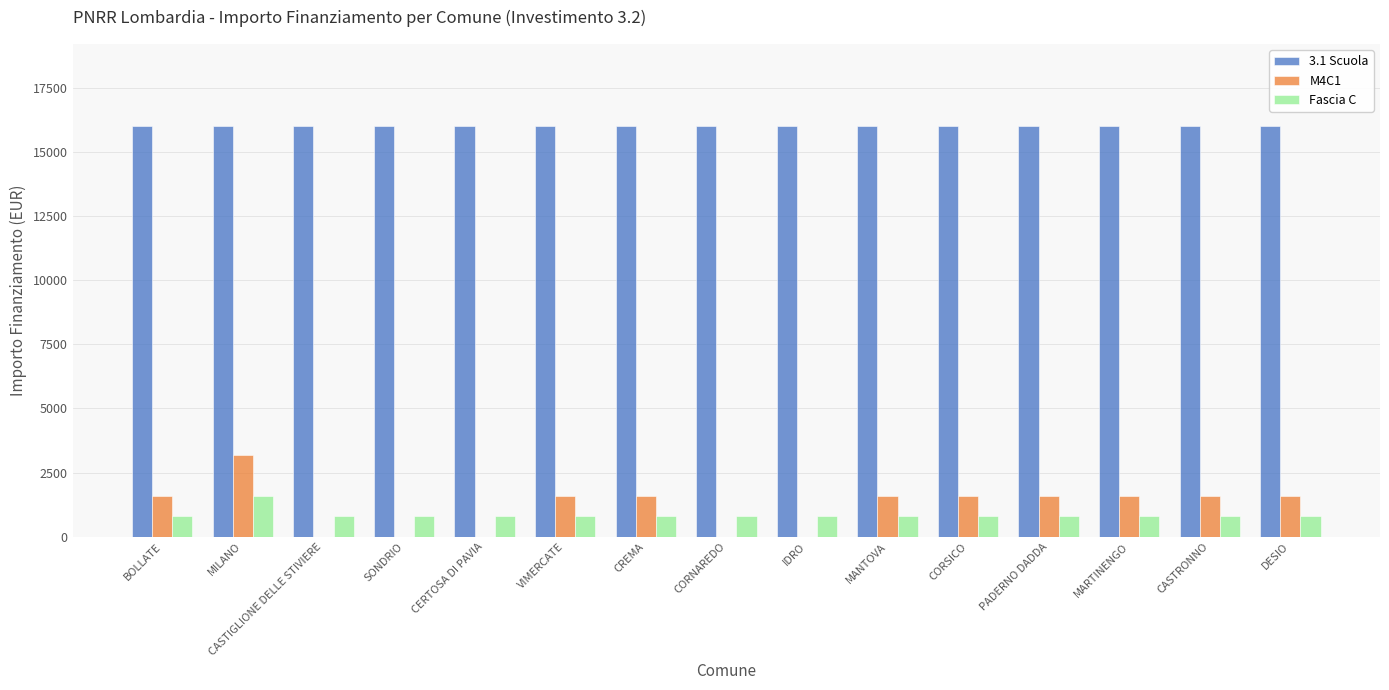

Which series changed the most between SONDRIO and CORSICO?

M4C1